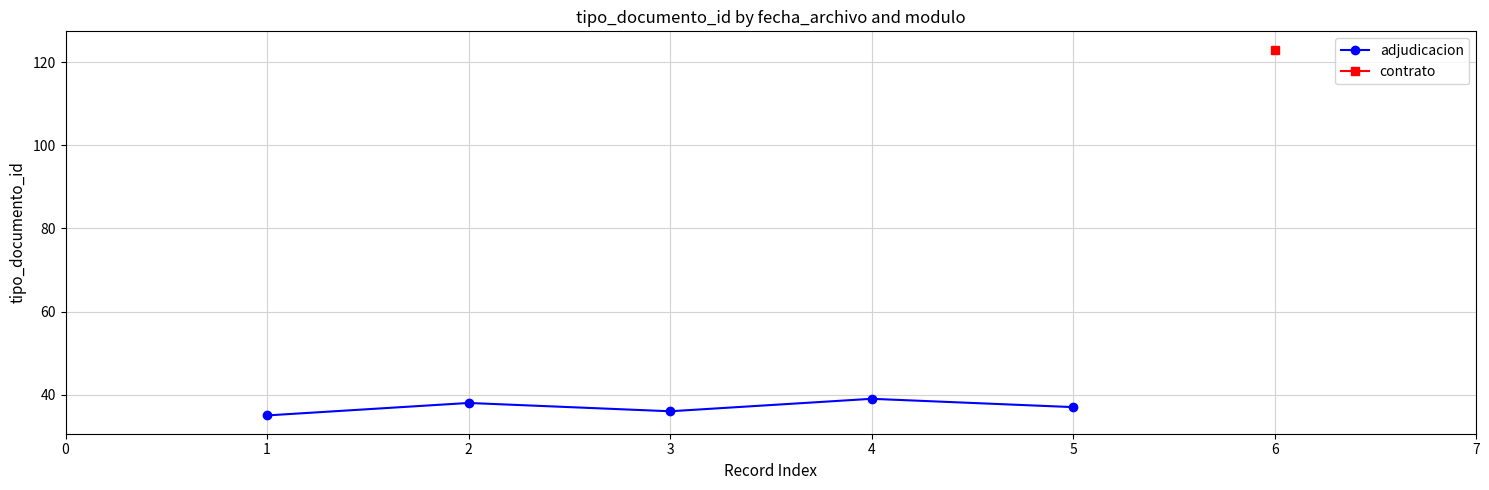

The value of adjudicacion at 5 is 7. True or false?

False